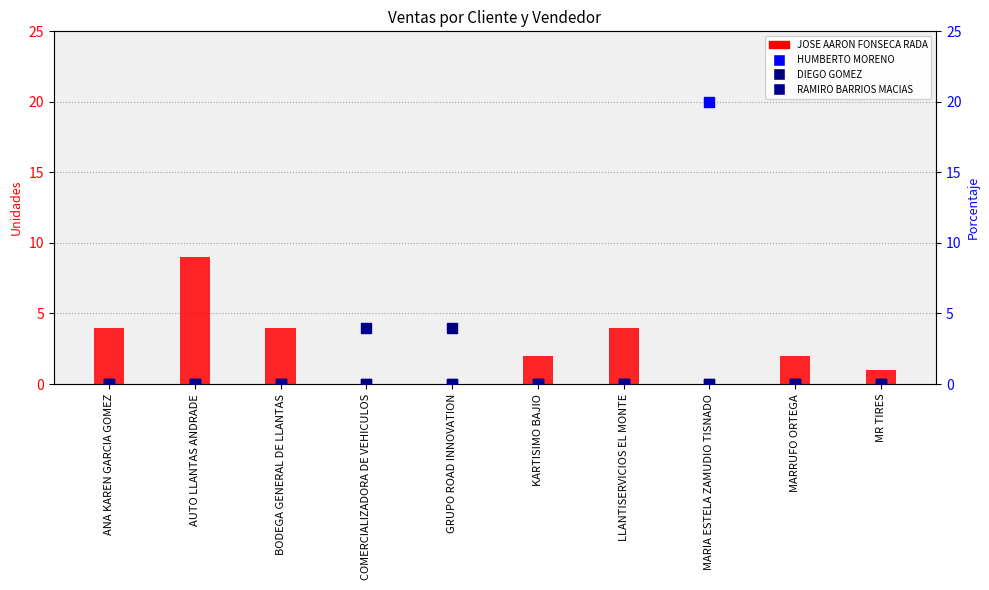

Which series has the widest spread of Y values?

HUMBERTO MORENO